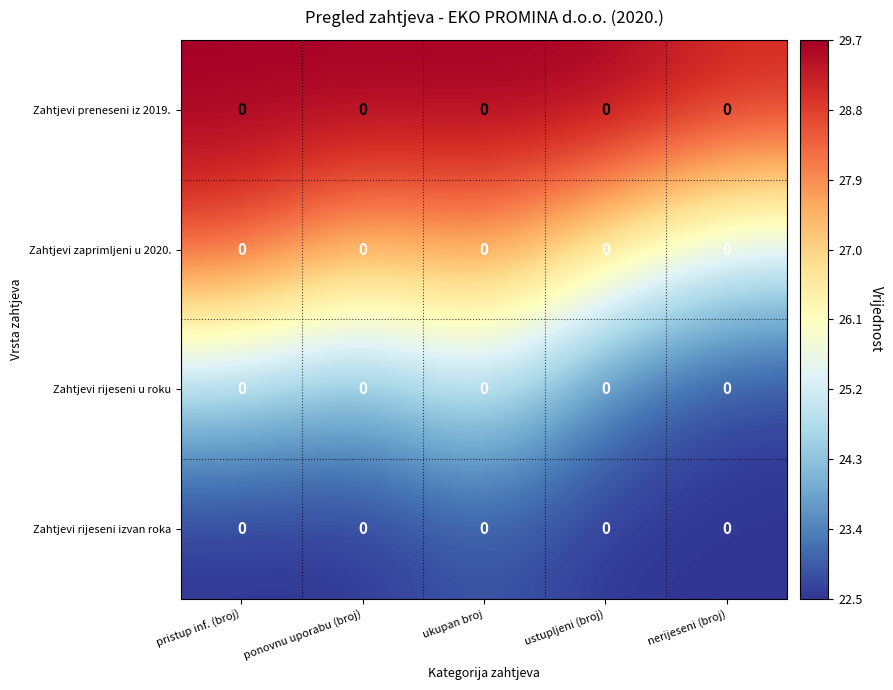

At which category is the sum across all series the highest?

ukupan broj